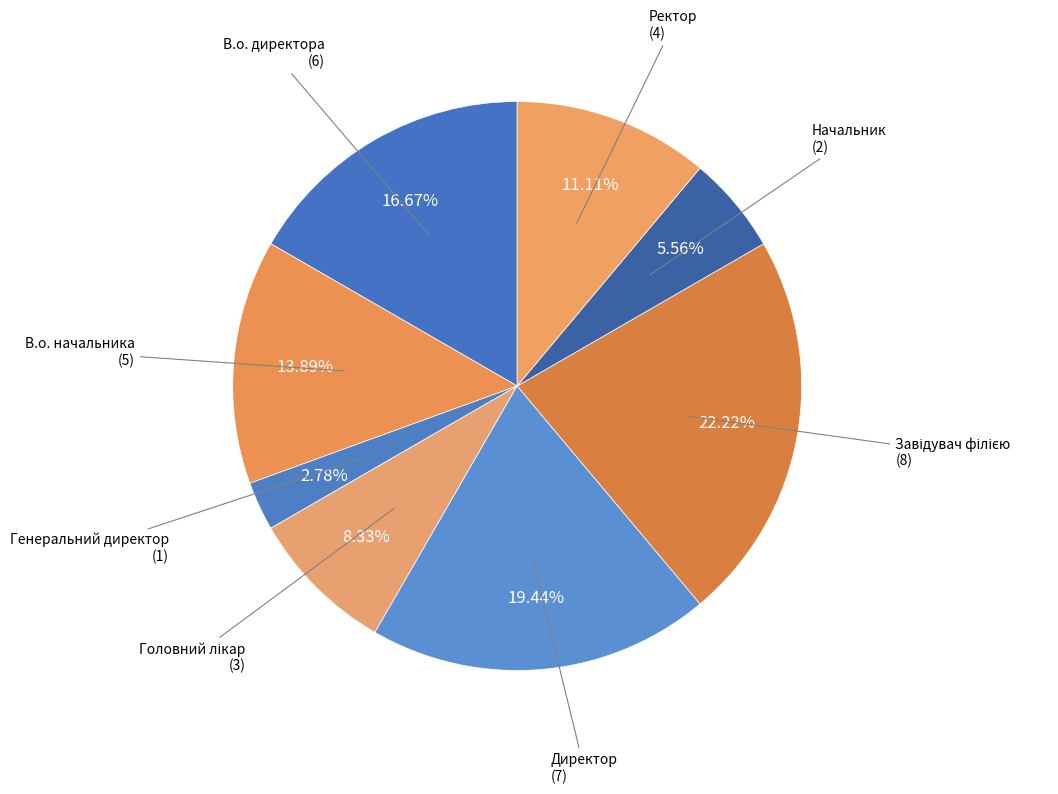

What is the smallest slice in the pie chart?

Генеральний директор